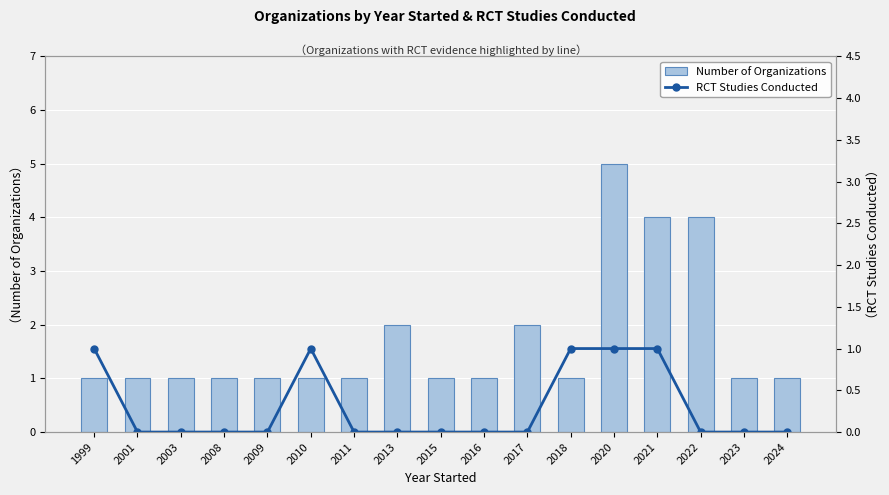

What is the difference between the maximum and minimum values in the Number of Organizations series?

4